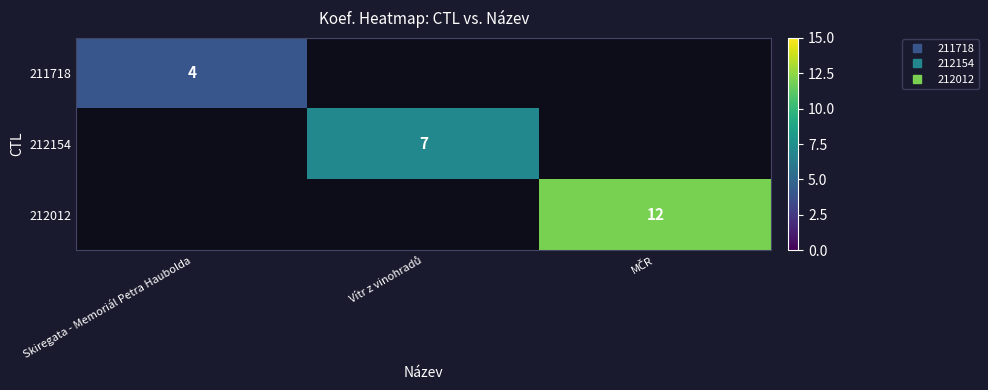

How many series are shown in this chart?

3